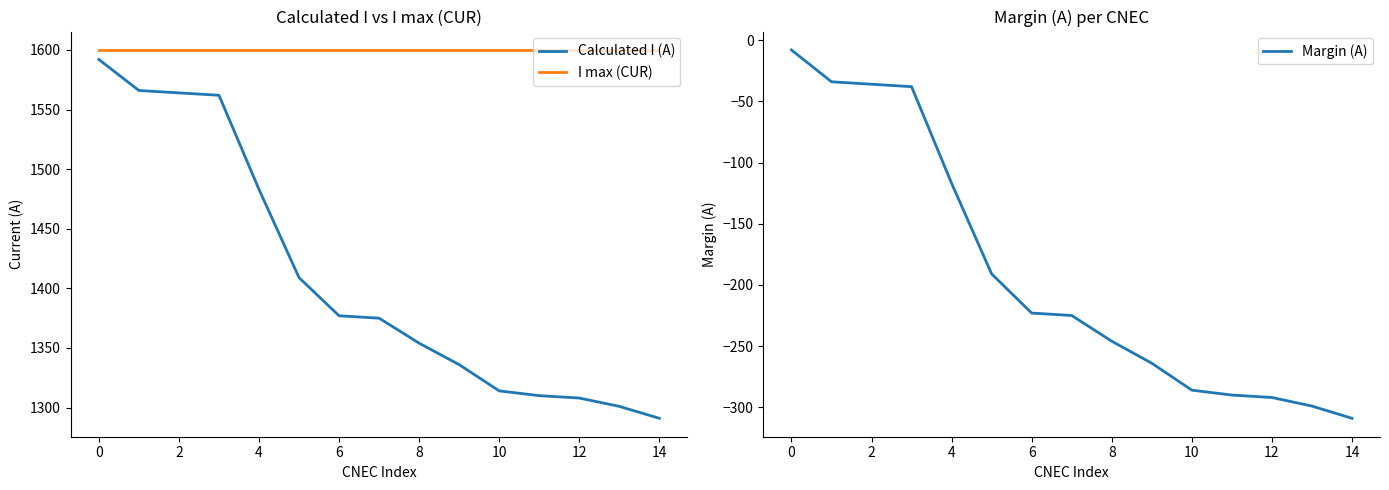

How many lines are shown in the chart?

3